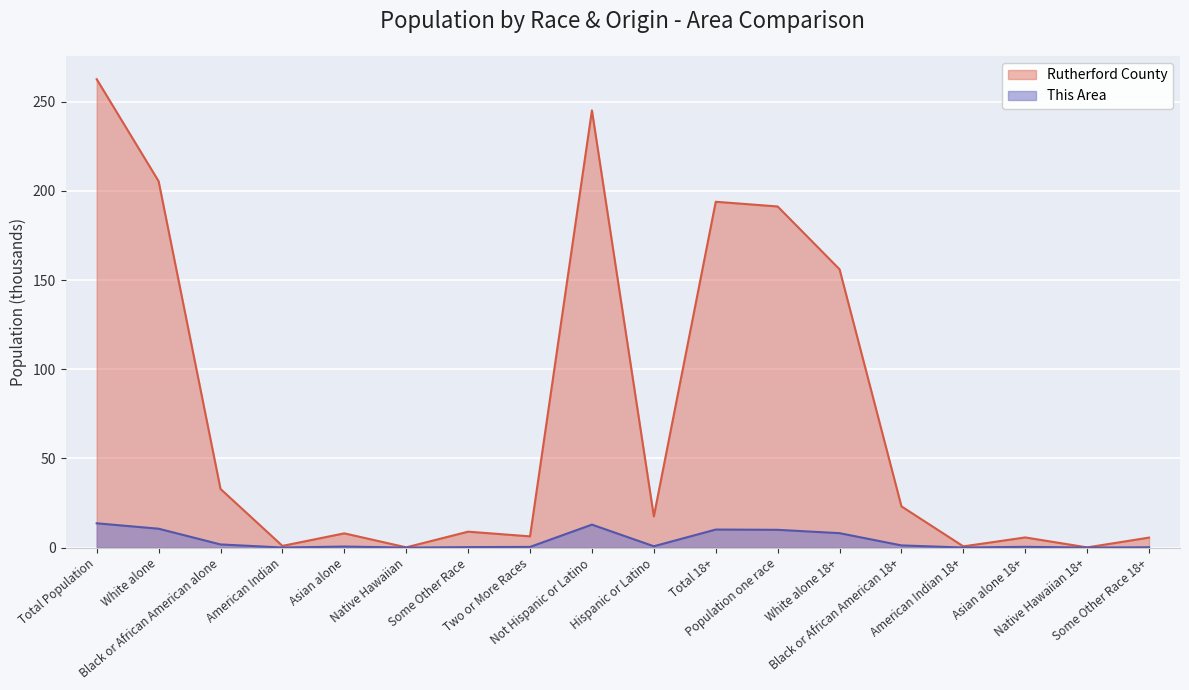

At Total 18+, list the series in order from largest to smallest.

Rutherford County, This Area